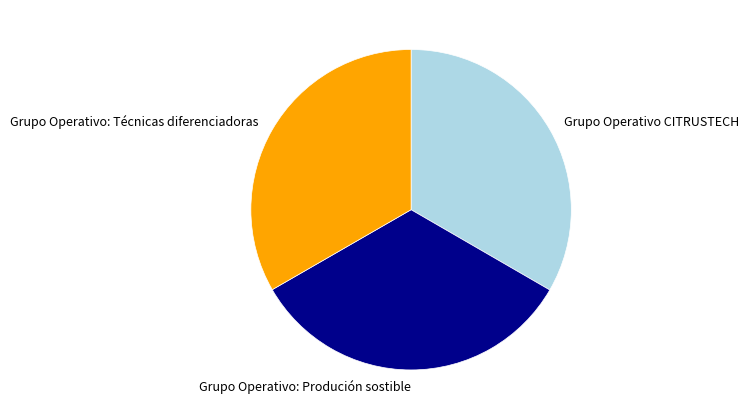

Does Grupo Operativo CITRUSTECH account for over 50% of the chart?

No